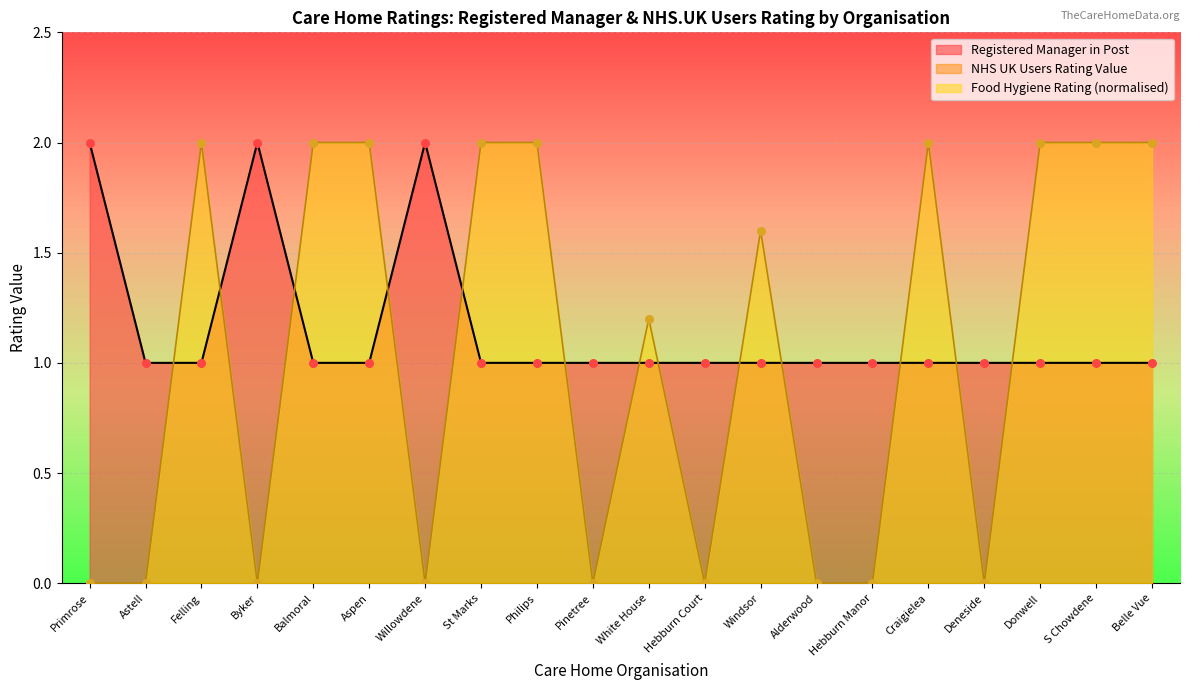

What is the ratio of the value at Deneside to the value at Felling?

1.0